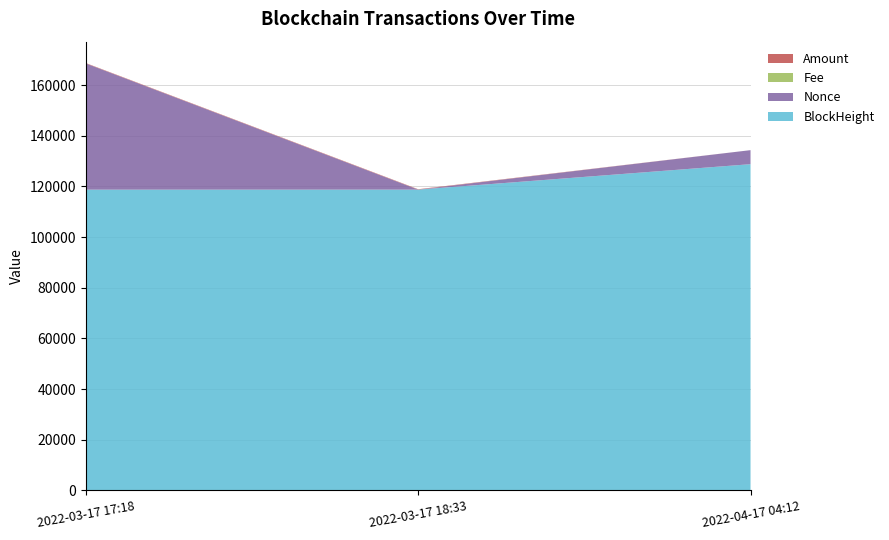

Reading right to left, extract all data points from this chart.

BlockHeight: 2022-04-17 04:12=128786.0	2022-03-17 18:33=118742.0	2022-03-17 17:18=118723.0
Nonce: 2022-04-17 04:12=5538.0	2022-03-17 18:33=0.0	2022-03-17 17:18=49850.0
Fee: 2022-04-17 04:12=0.0	2022-03-17 18:33=0.0	2022-03-17 17:18=0.0
Amount: 2022-04-17 04:12=0.0	2022-03-17 18:33=149.8	2022-03-17 17:18=150.8